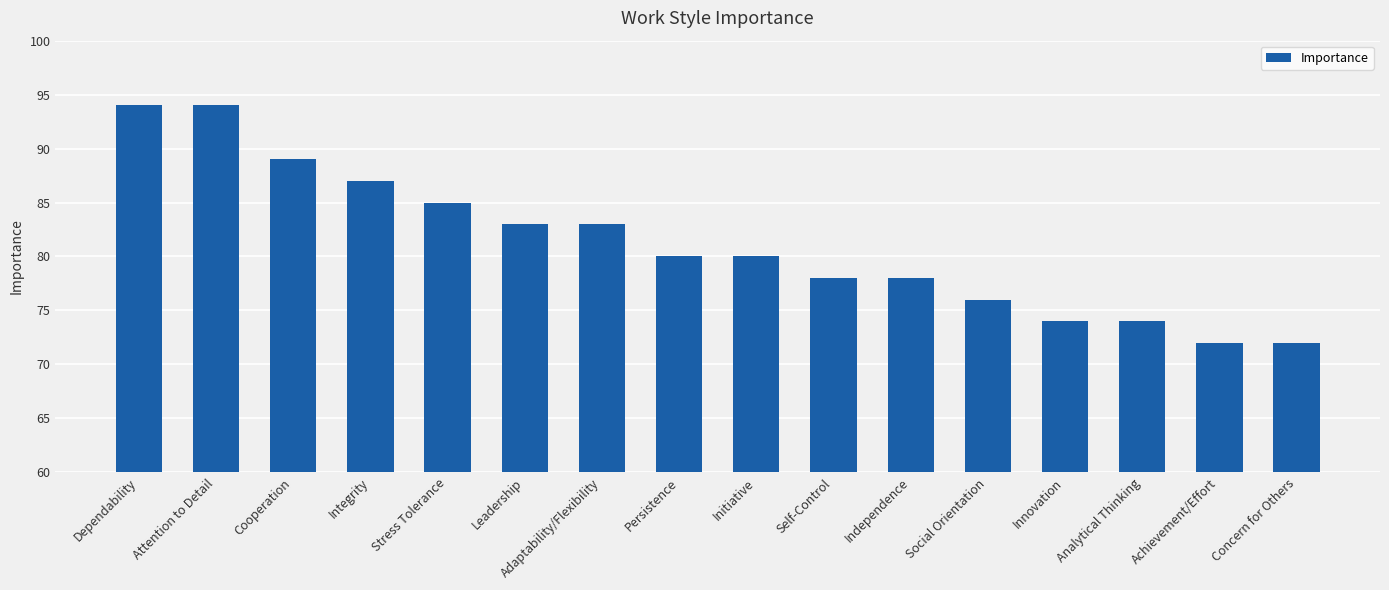

Reading left to right, transcribe all the data shown in this chart.

94	94	89	87	85	83	83	80	80	78	78	76	74	74	72	72